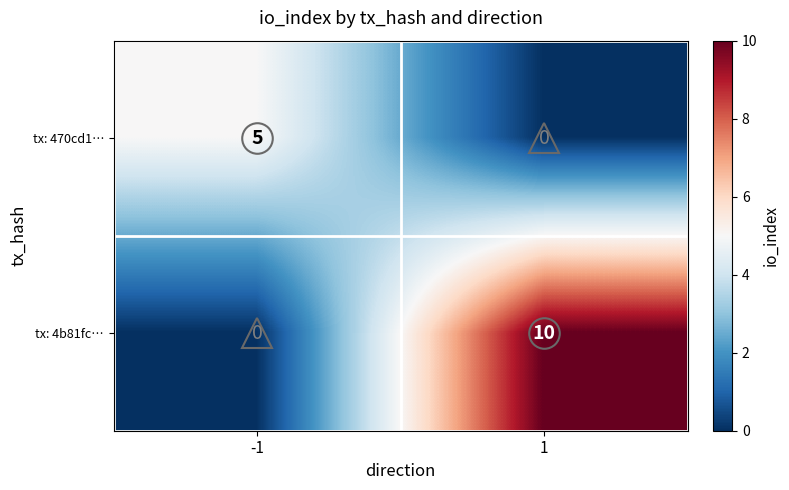

Between -1 and 1, which series saw the biggest shift?

tx: 4b81fc…